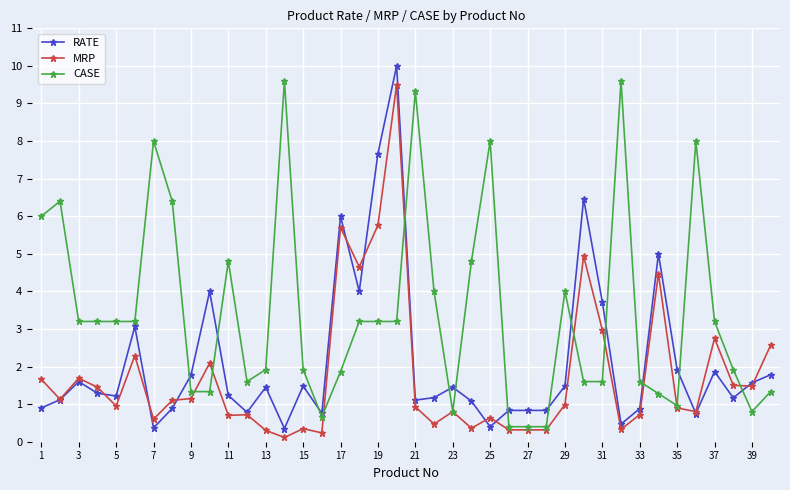

List the series in order of their overall mean, lowest first.

MRP, RATE, CASE